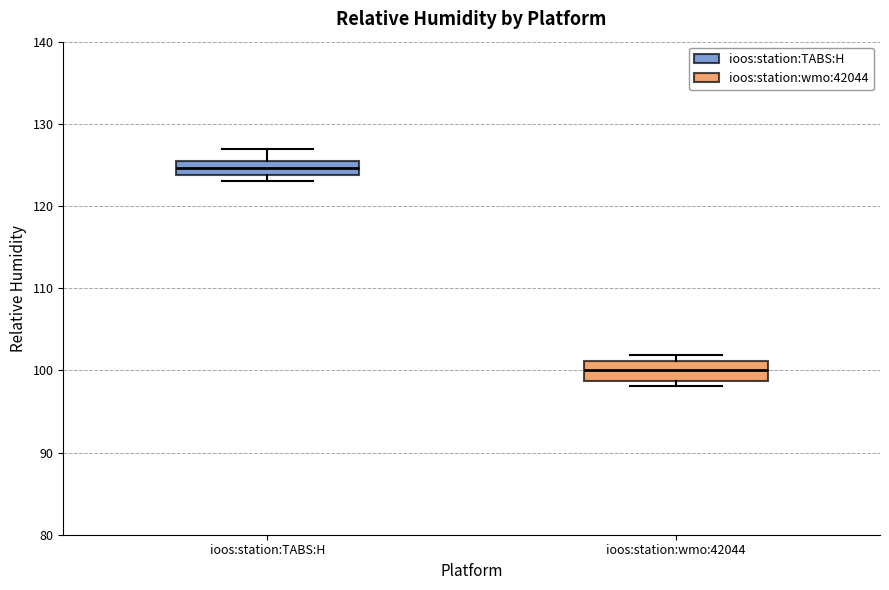

Reading left to right, read every box against the y-axis: the position of its median line, the range the box covers, and the ends of its whiskers. The values are not printed on the chart, so give them approximately, as read against the axis.

ioos:station:TABS:H: median 125 (inside the box), box 124 to 125, whiskers 123 to 127
ioos:station:wmo:42044: median 100, box 99 to 101, whiskers 98 to 102